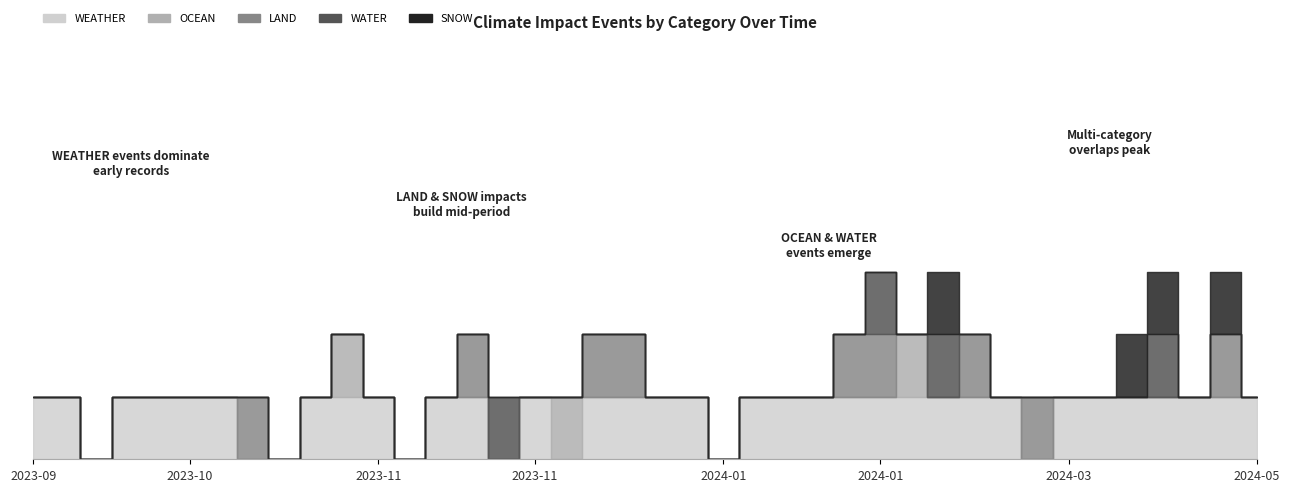

True or false: OCEAN and WATER intersect in this chart.

True